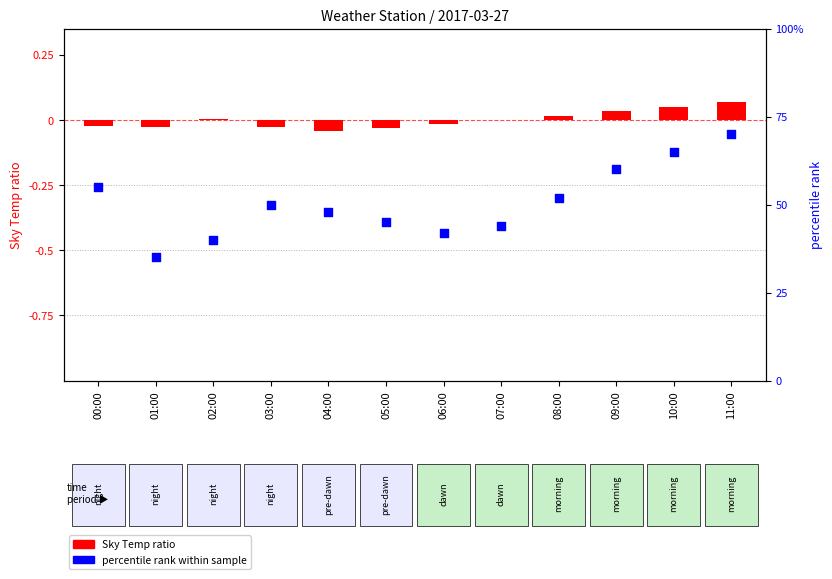

Which series has the largest total across all categories?

percentile rank